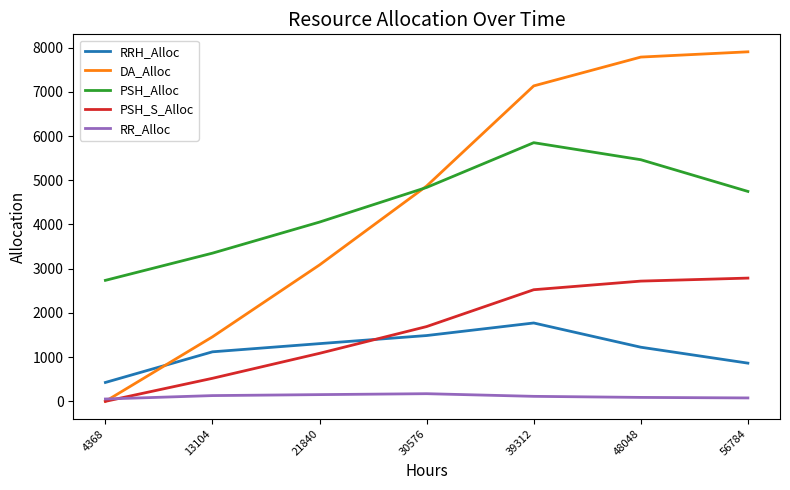

Is it true that PSH_S_Alloc equals 1086 at 21840?

True